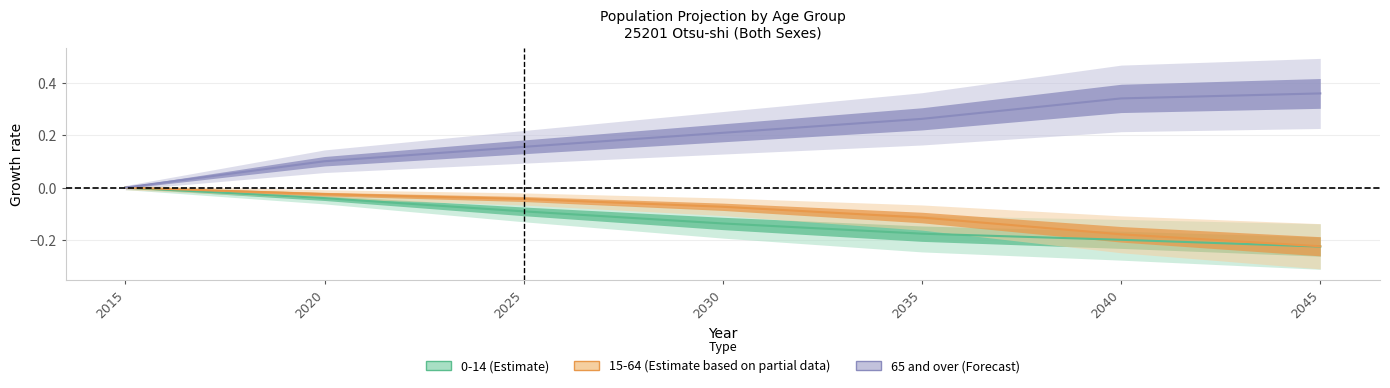

True or false: 0-14 and 65 and over intersect in this chart.

False